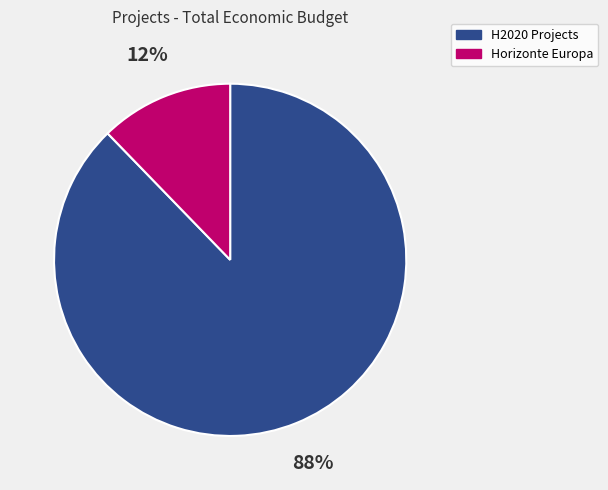

Does any single category account for the majority?

Yes